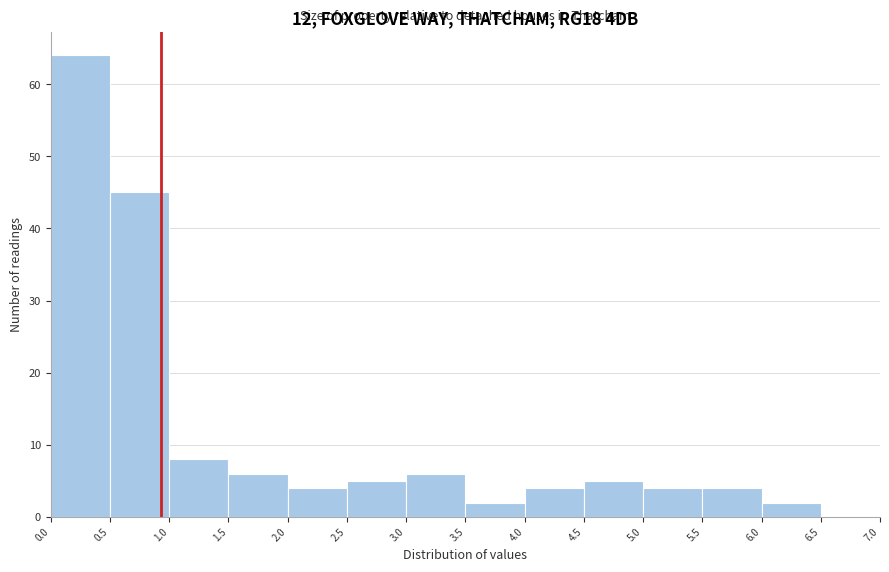

What is the height of the bar covering 0.0 to 0.5 on the x-axis? The values are not printed on the chart, so give them approximately, as read against the axis.

64